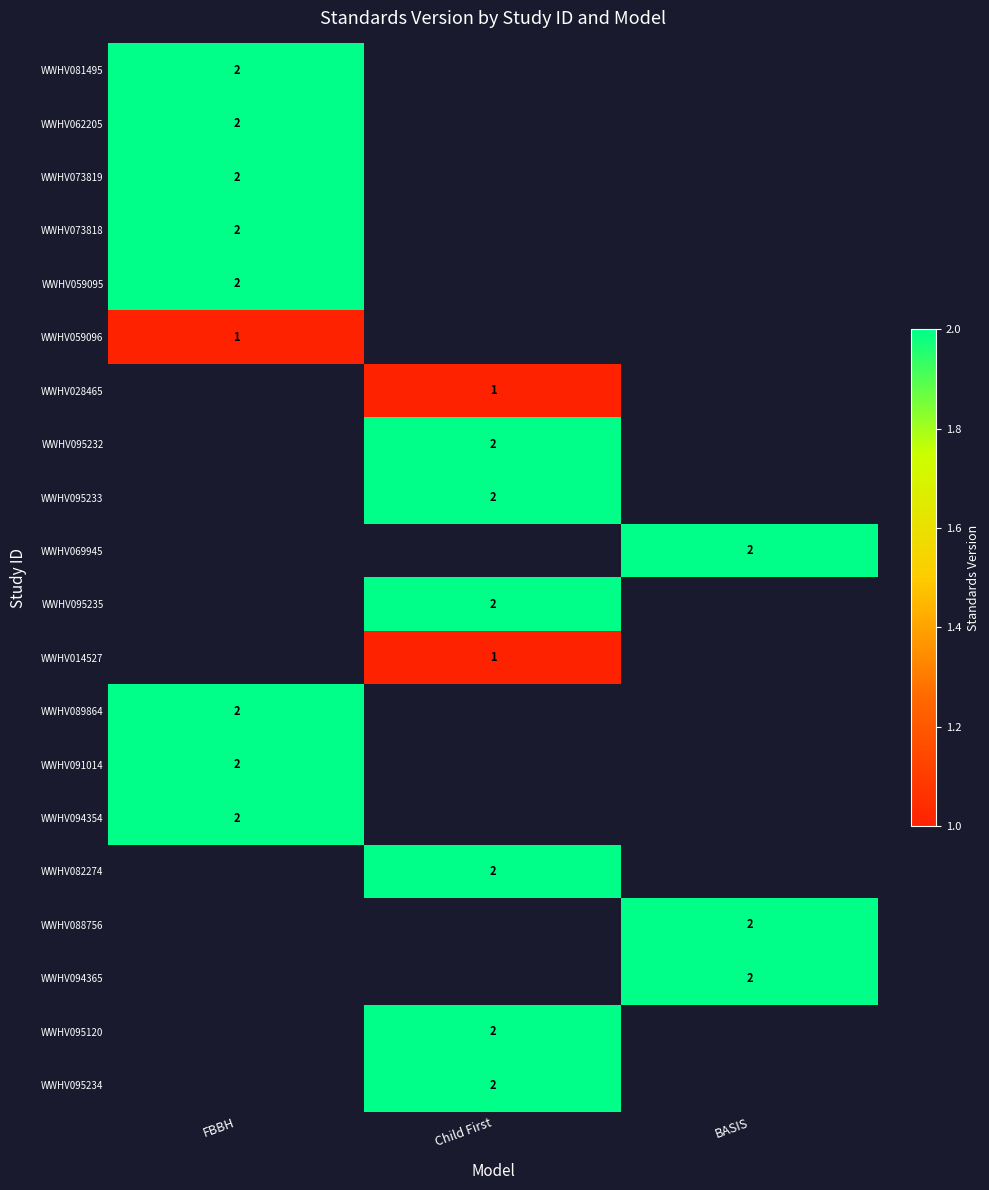

The value of WWHV081495 at FBBH is 3.4. True or false?

False